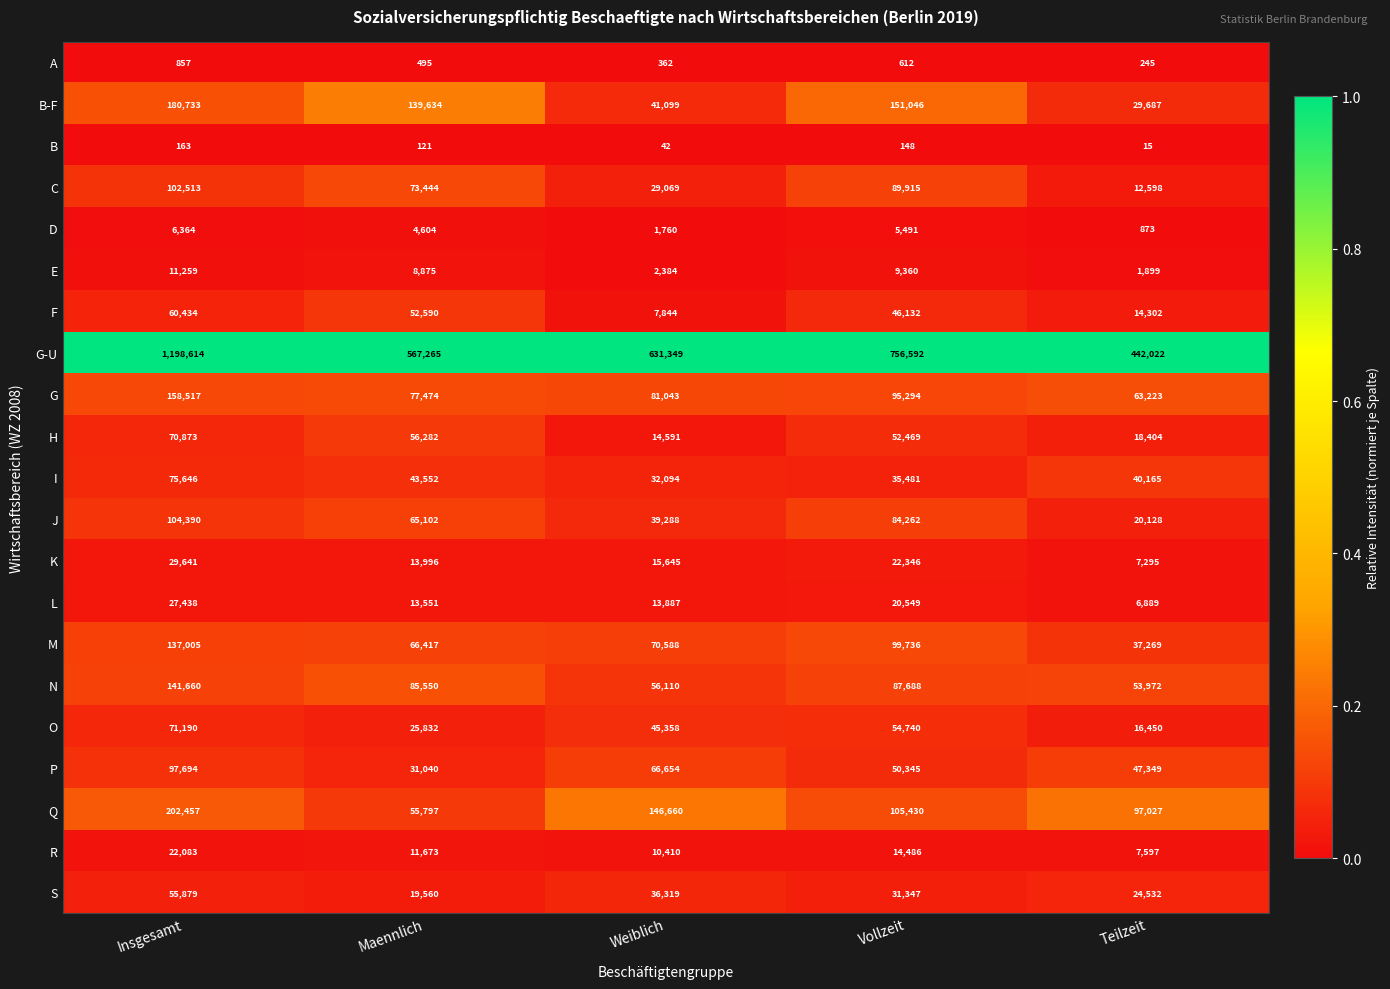

At Weiblich, list the series in order from largest to smallest.

G-U, Q, G, M, P, N, O, B-F, J, S, I, C, K, H, L, R, F, E, D, A, B